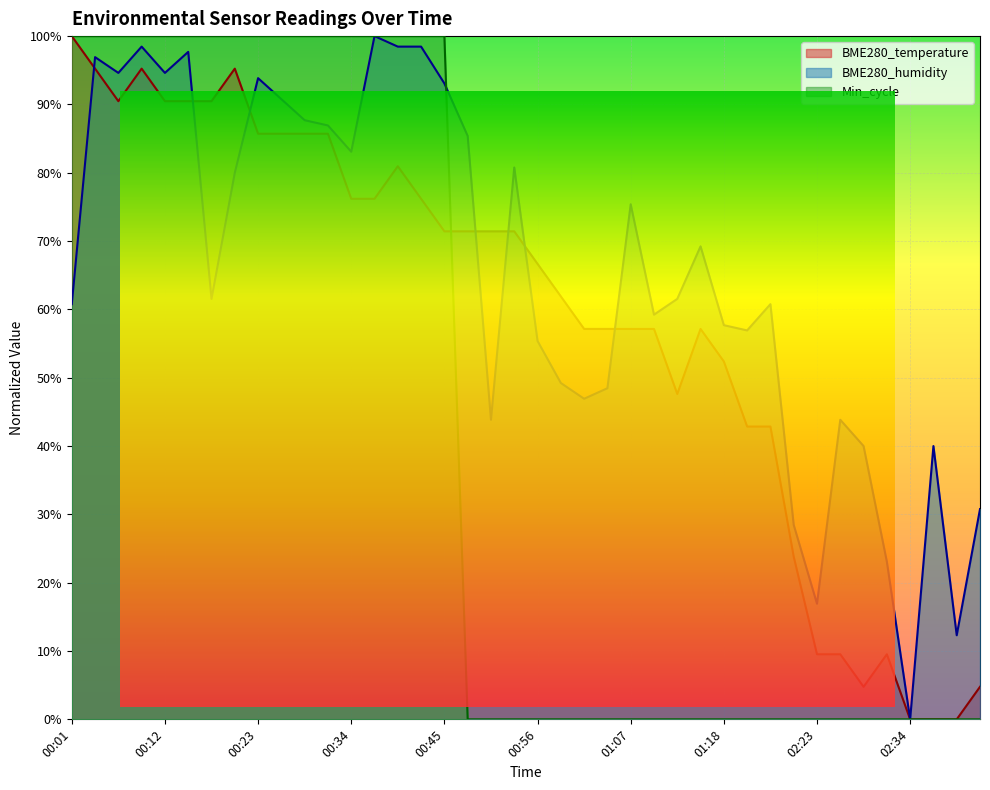

What is the difference between the BME280_humidity values at 00:50 and 01:10?

15.4